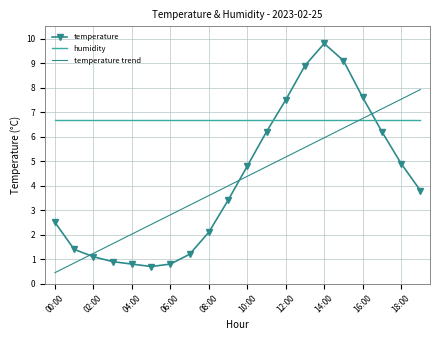

How many times do temperature trend and temperature cross each other?

3